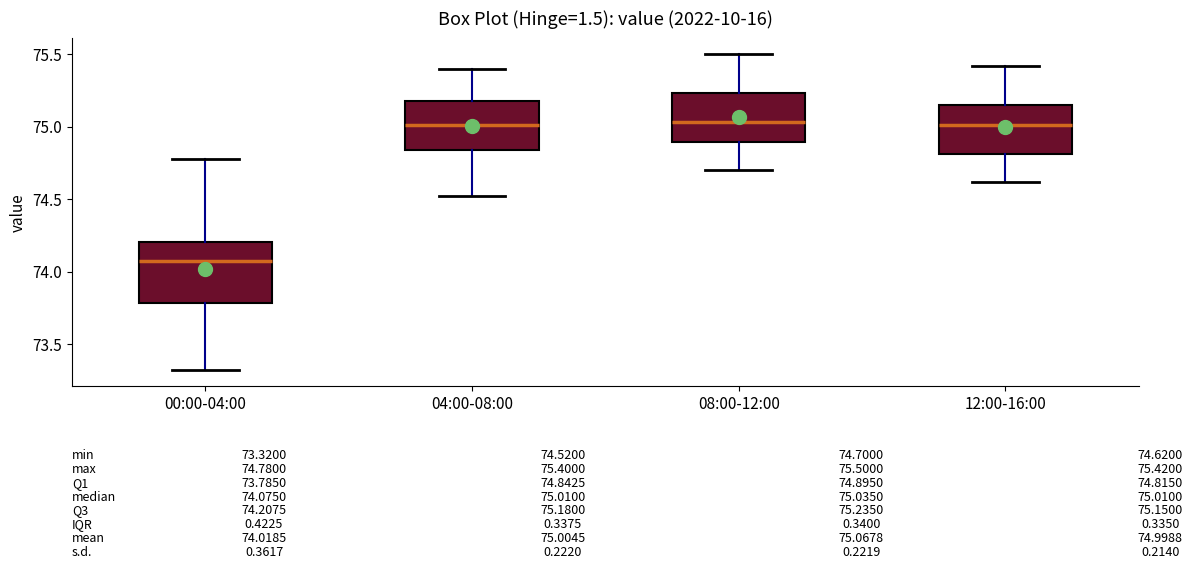

Comparing the boxes themselves (not the whiskers), which one is the tallest?

00:00-04:00